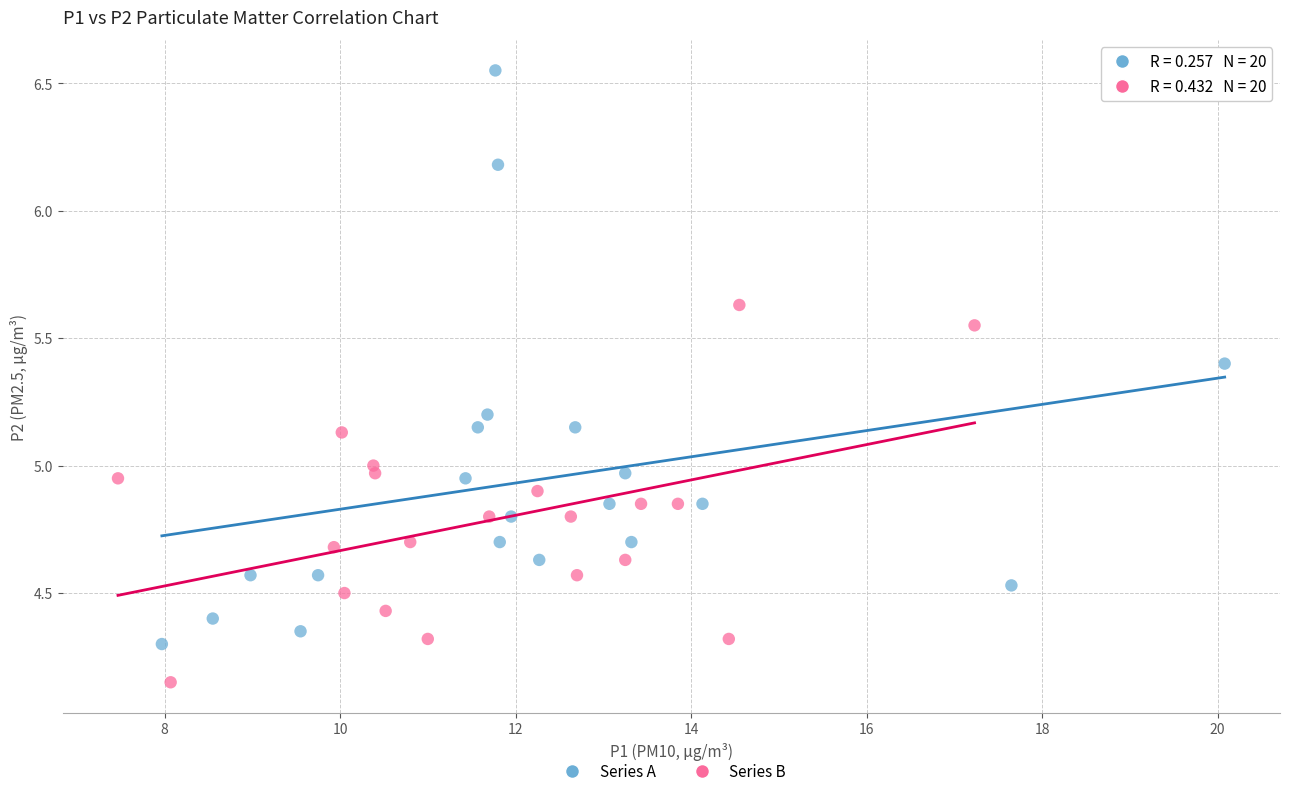

Which series reaches the minimum Y coordinate?

Series B